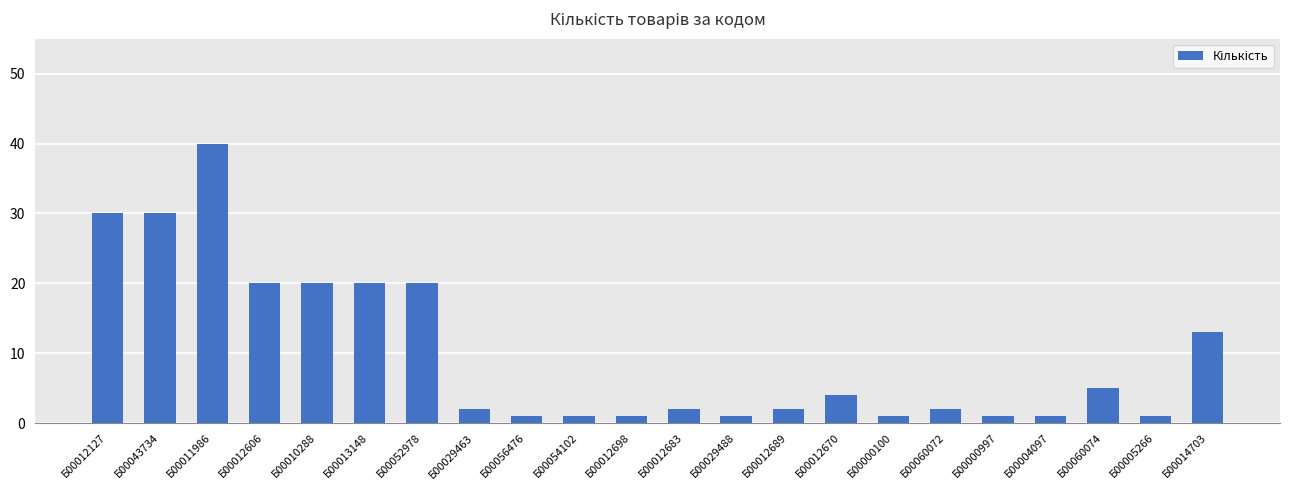

What is the value of the 13th bar from the left?

1